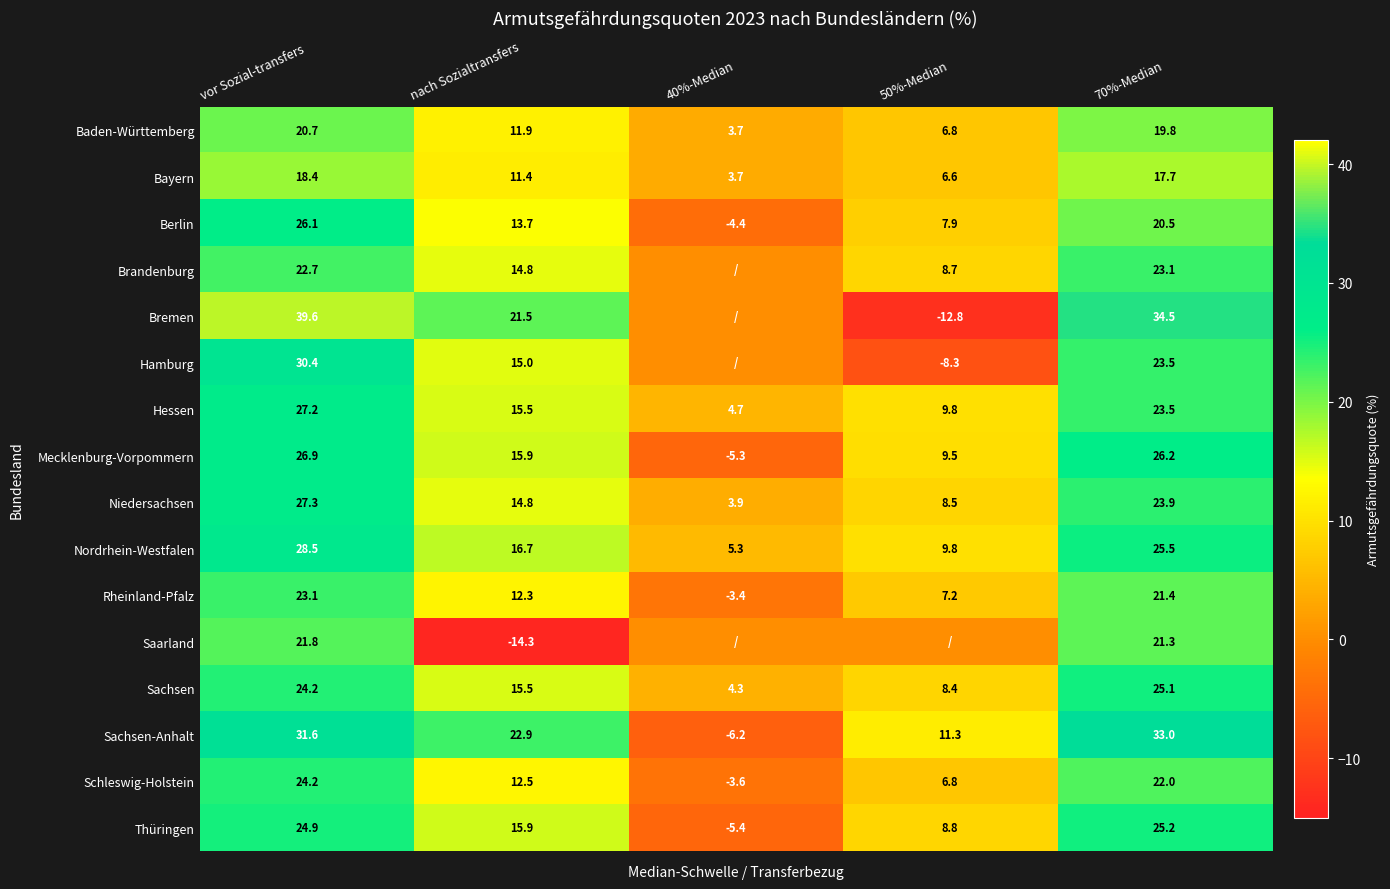

Where is Rheinland-Pfalz nearest to the value 9?

50%-Median